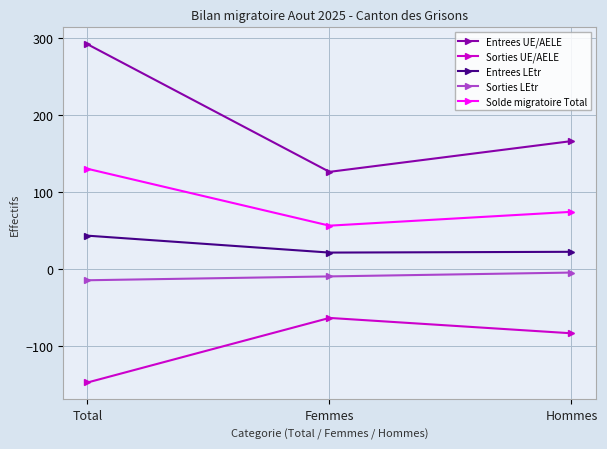

What is the total value across all series at Total?

302